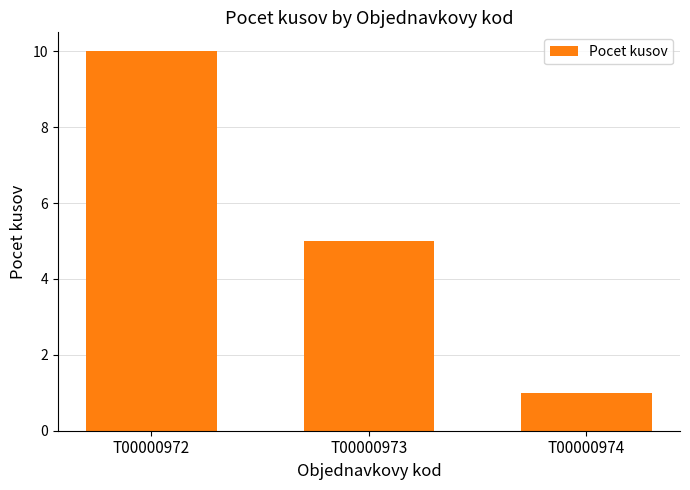

How many data points are less than 5?

1